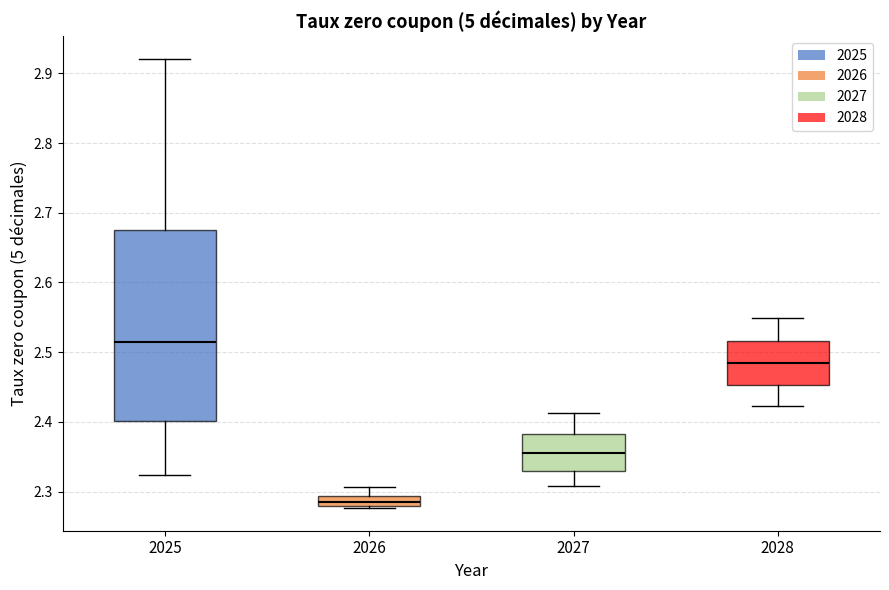

Which box is the tallest, from its lower edge to its upper edge?

2025